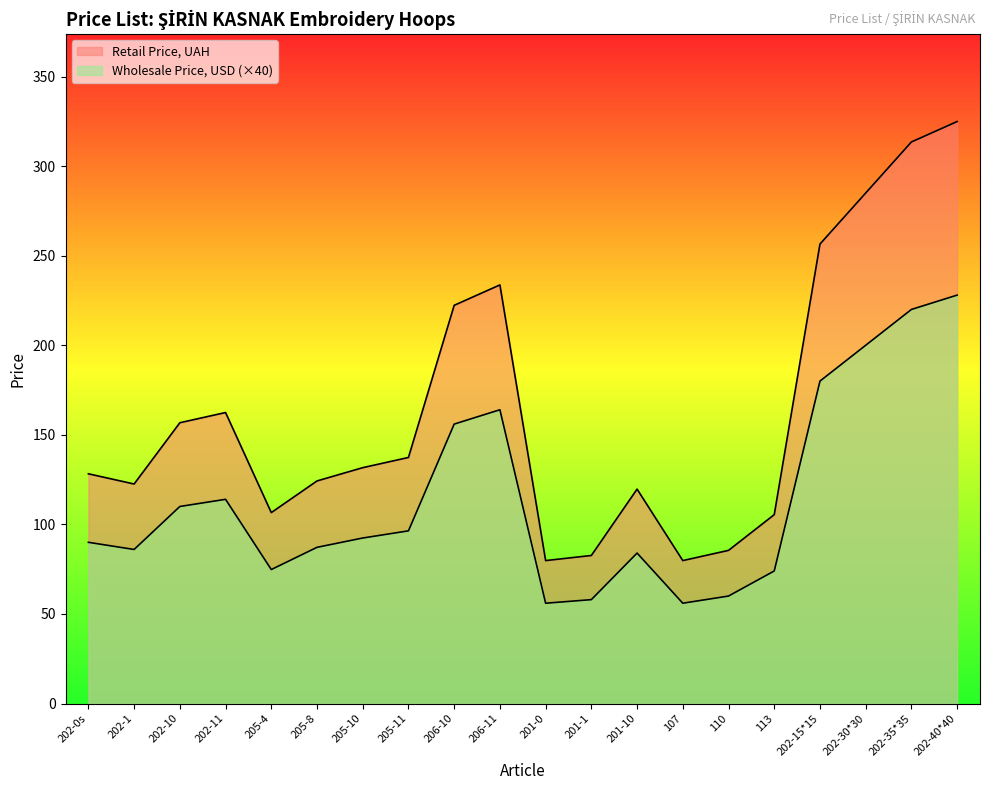

How many distinct data groups are displayed?

2